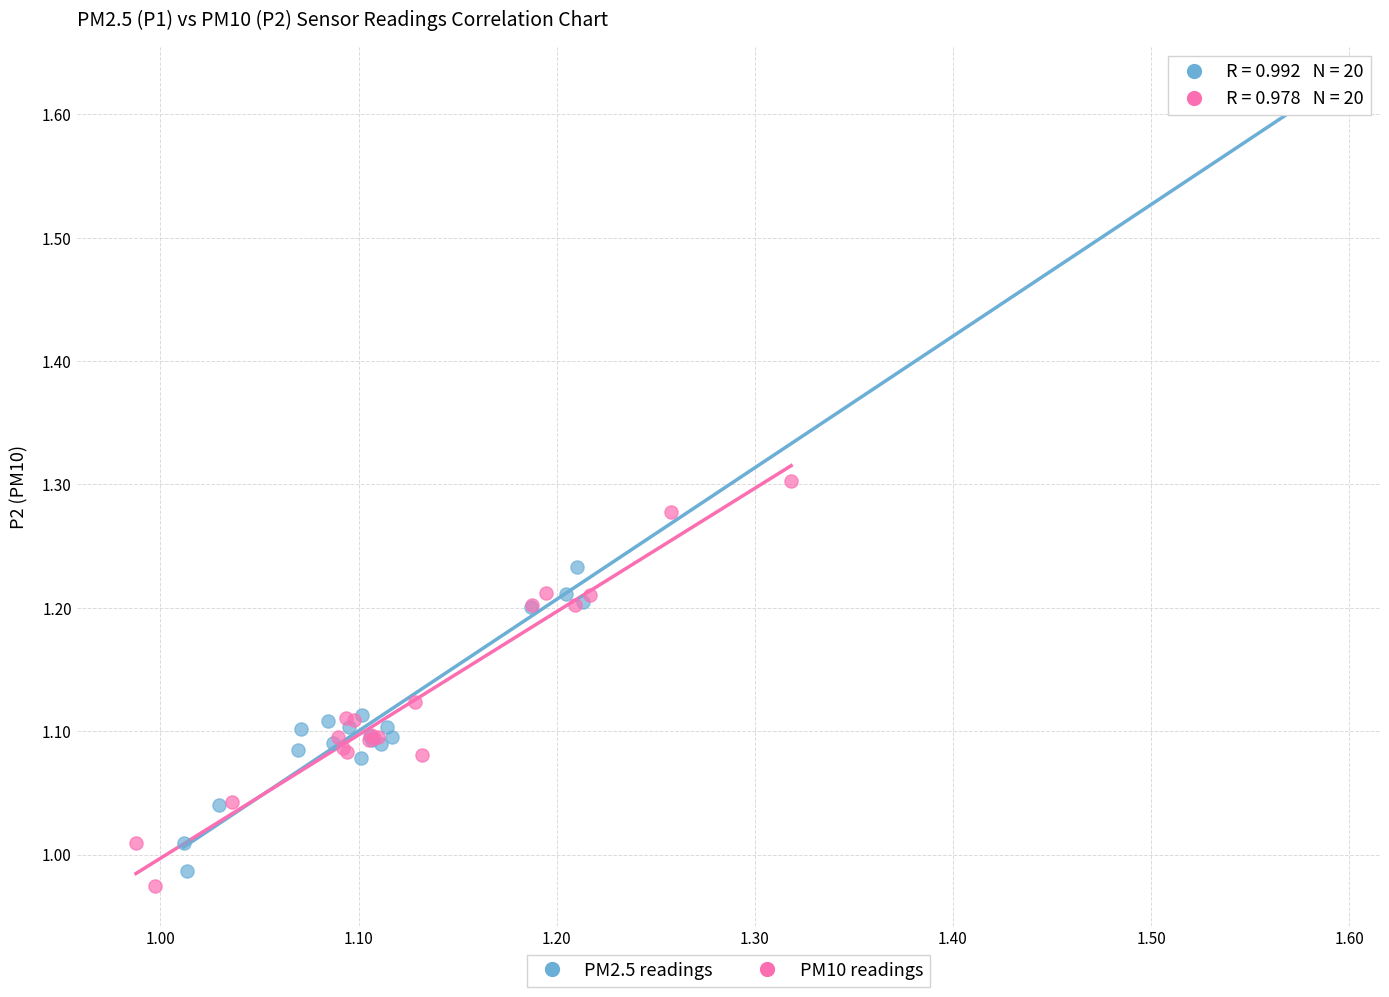

Which series has the widest spread of Y values?

PM2.5 readings